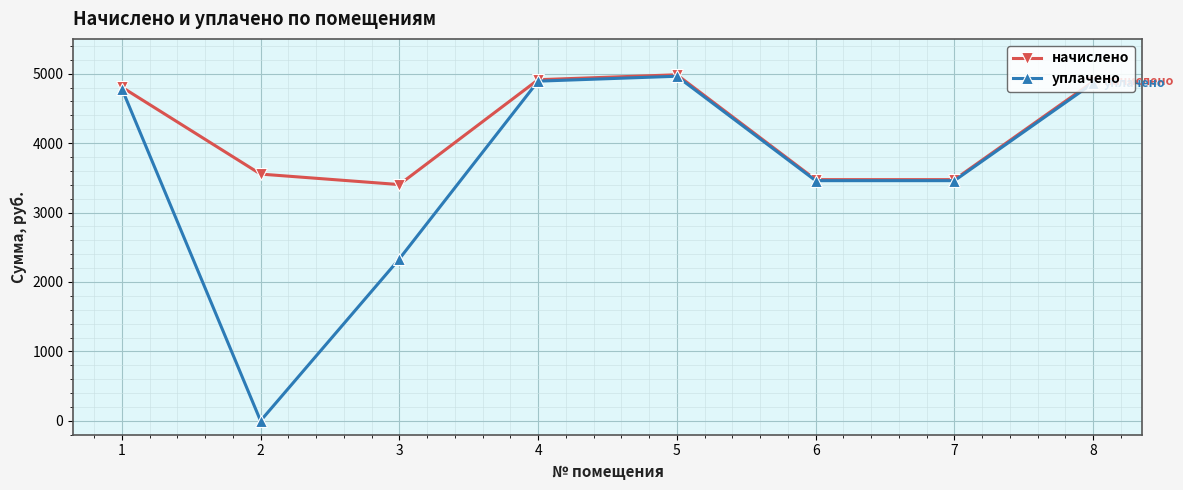

How many values in the уплачено series are below 4785?

4